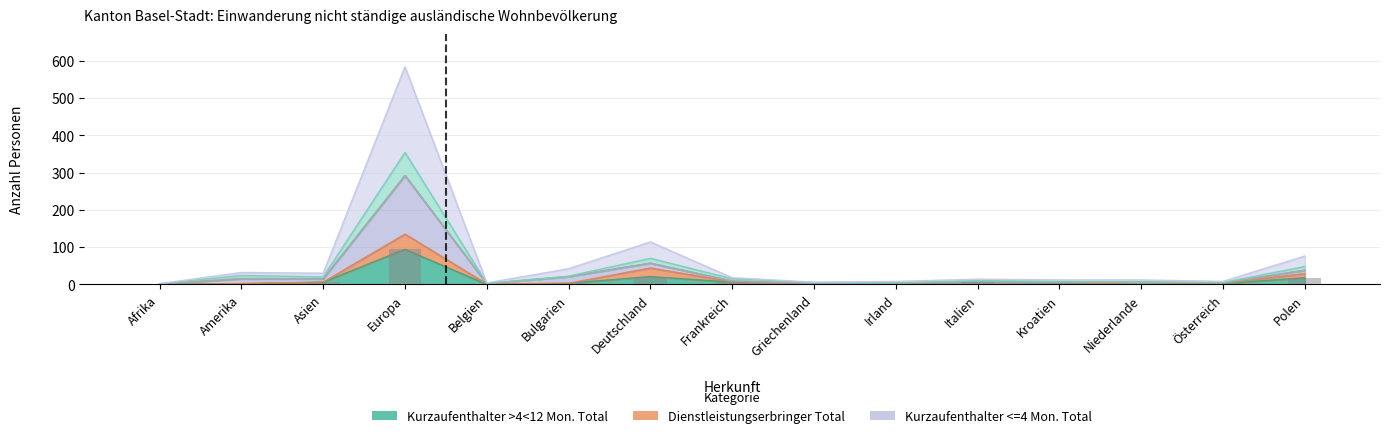

Is the value of Kurzaufenthalter >4<12 Mon. Total at Kroatien greater than the value of Kurzaufenthalter <=4 Mon. Total at Griechenland?

Yes